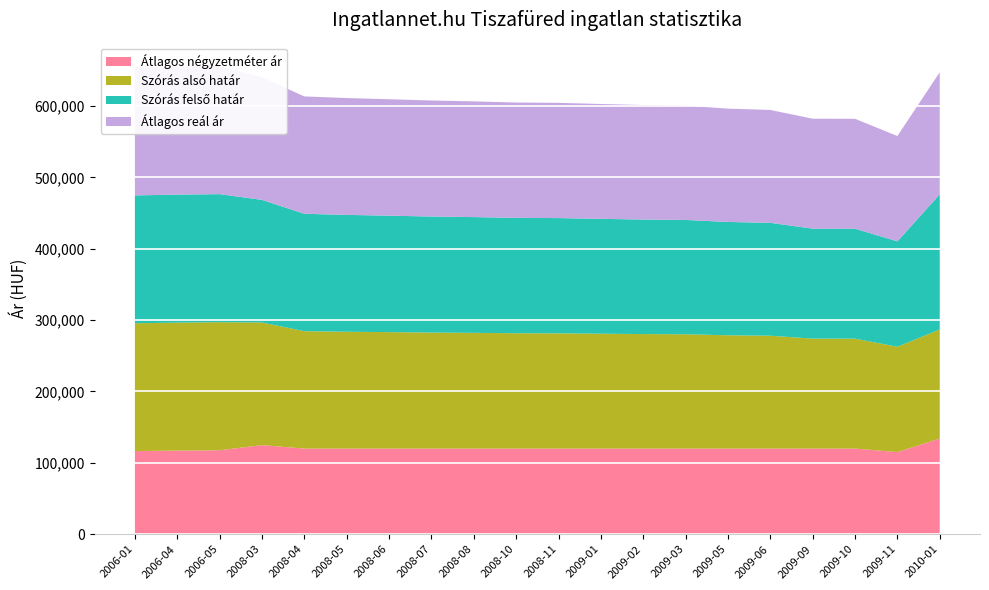

Reading left to right, list all the values displayed in this chart.

Átlagos négyzetméter ár: 116474	117179	117649	124872	120000	120000	120000	120000	120000	120000	120000	120000	120000	120000	120000	120000	120000	120000	115127	134101
Szórás alsó határ: 179144	179356	179454	171815	164498	163737	163184	162584	162187	161644	161496	160958	160471	160181	158792	158177	154092	154047	147620	152823
Szórás felső határ: 179144	179356	179454	171815	164498	163737	163184	162584	162187	161644	161496	160958	160471	160181	158792	158177	154092	154047	147620	189389
Átlagos reál ár: 179144	179356	179454	171815	164498	163737	163184	162584	162187	161644	161496	160958	160471	160181	158792	158177	154092	154047	147620	171106